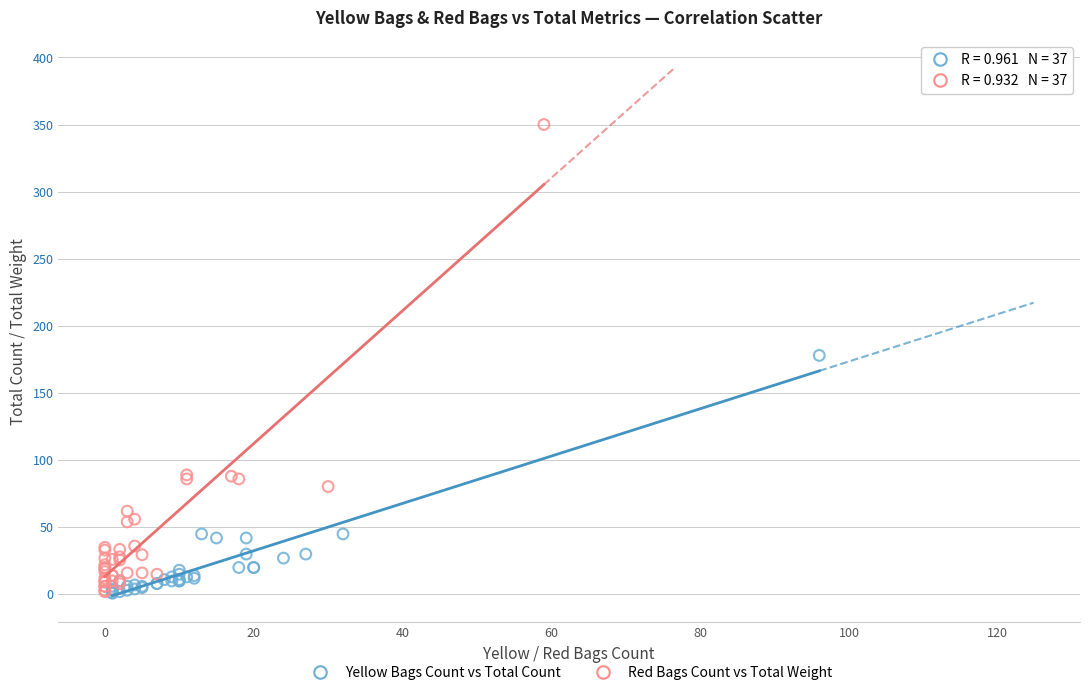

Which series contains the highest Y value?

Red Bags Count vs Total Weight